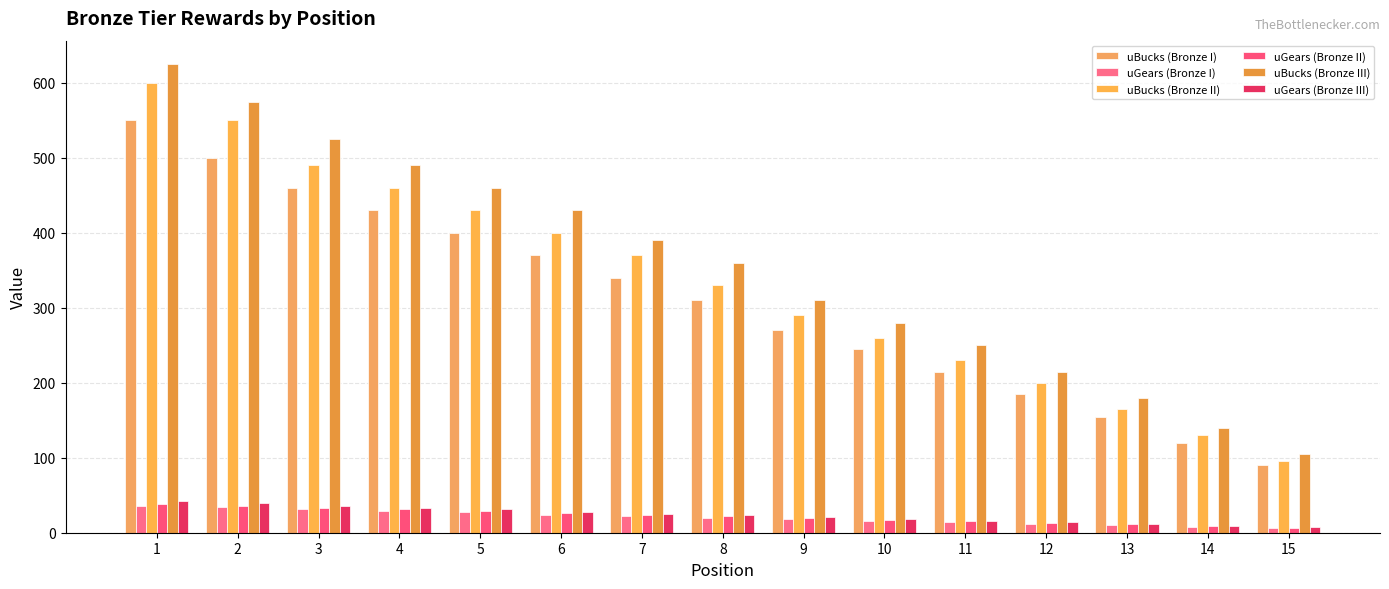

At 9, list the series in order from largest to smallest.

uBucks (Bronze III), uBucks (Bronze II), uBucks (Bronze I), uGears (Bronze III), uGears (Bronze II), uGears (Bronze I)